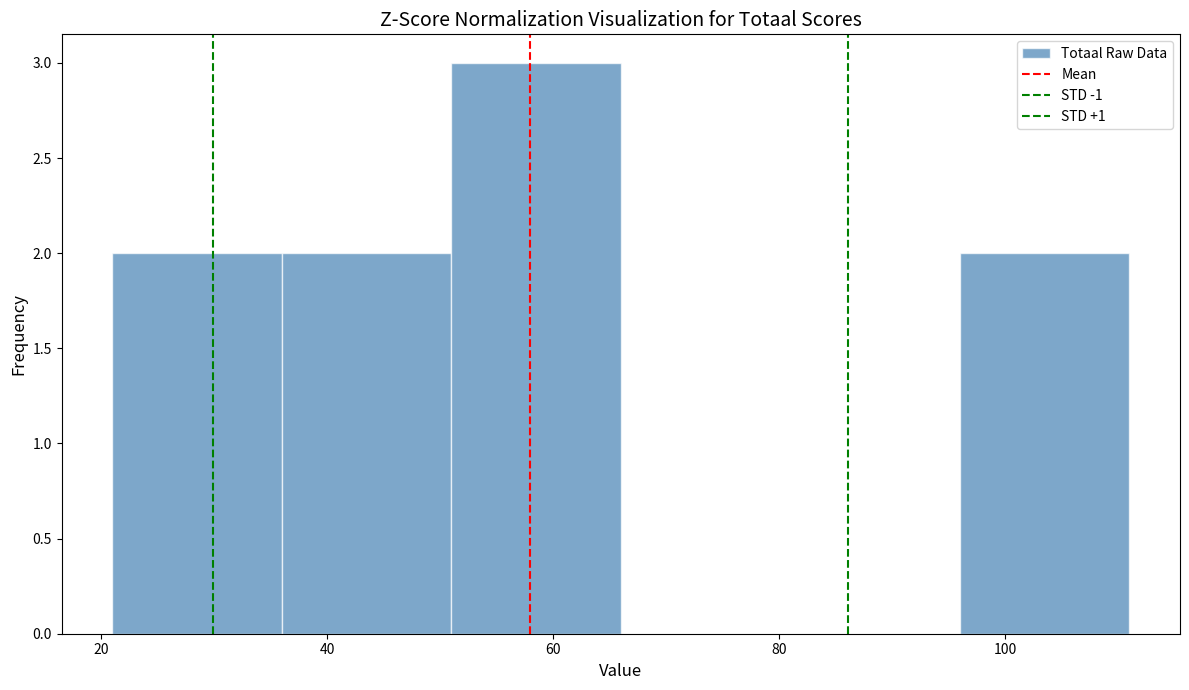

Reading left to right, list every bar in this chart as the range it spans on the x-axis followed by its height. Neither the bar edges nor the heights are printed on the chart, so give them approximately, as read against the axes.

21 to 36: 2
36 to 51: 2
51 to 66: 3
66 to 81: 0
81 to 96: 0
96 to 111: 2